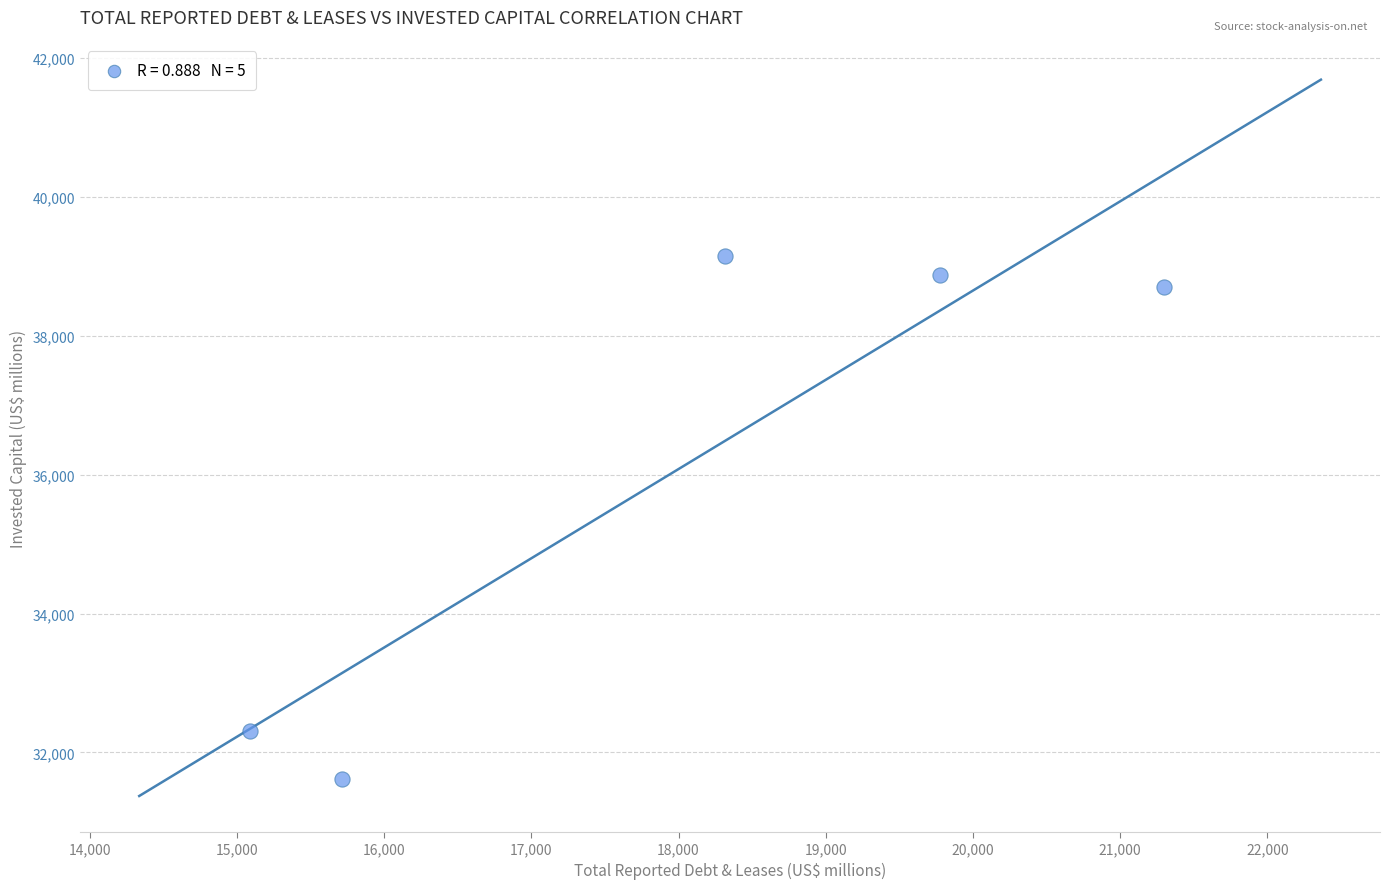

What is the average Y value?

36132